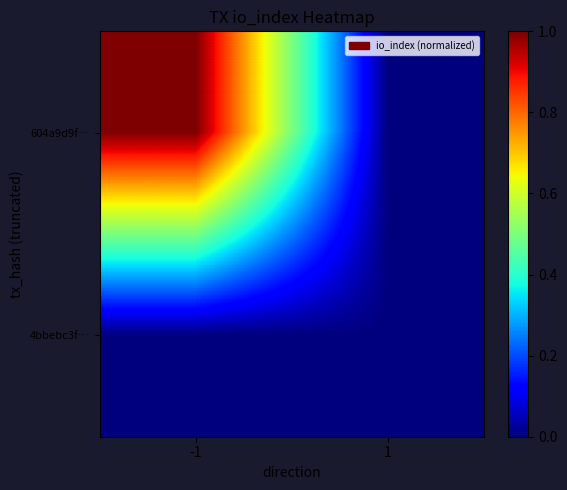

Reading left to right, transcribe all the data shown in this chart.

604a9d9f…: -1=1.0	1=0.0
4bbebc3f…: -1=0.0	1=0.0